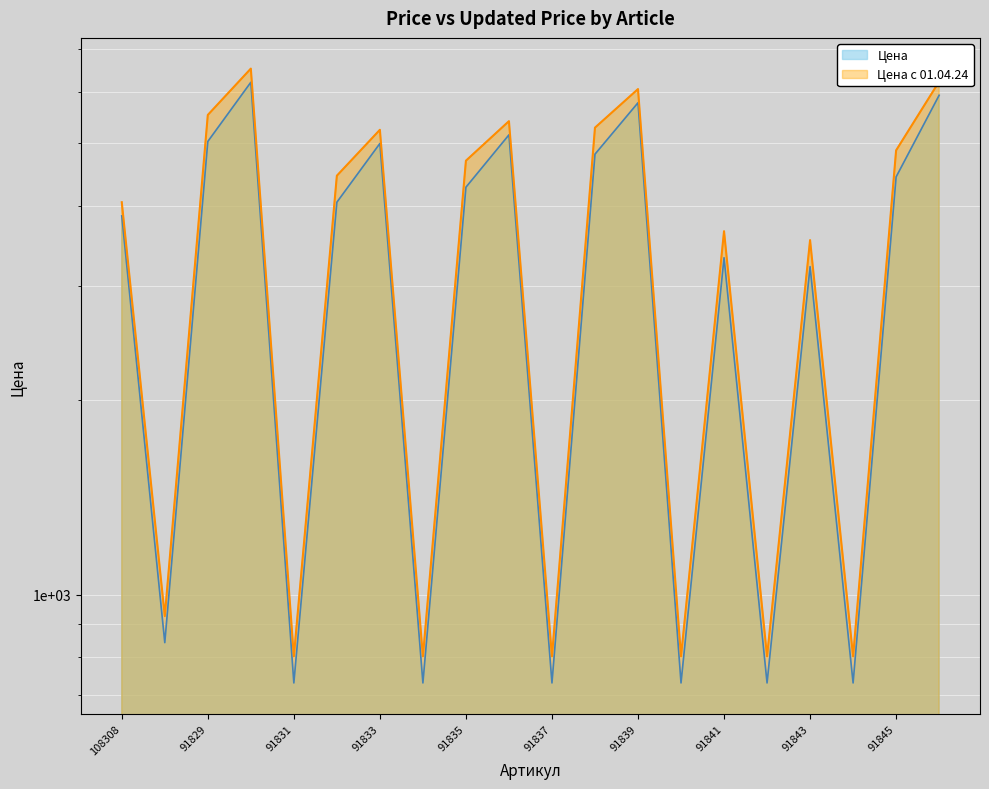

What position from the right is 91842?

5